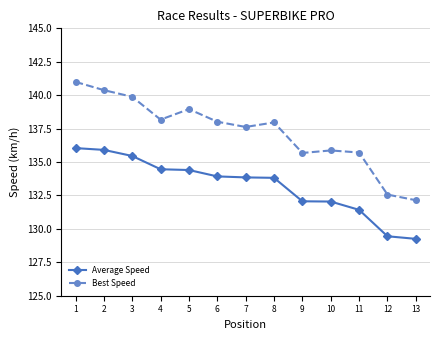

Which category has the lowest value in the Best Speed series?

13